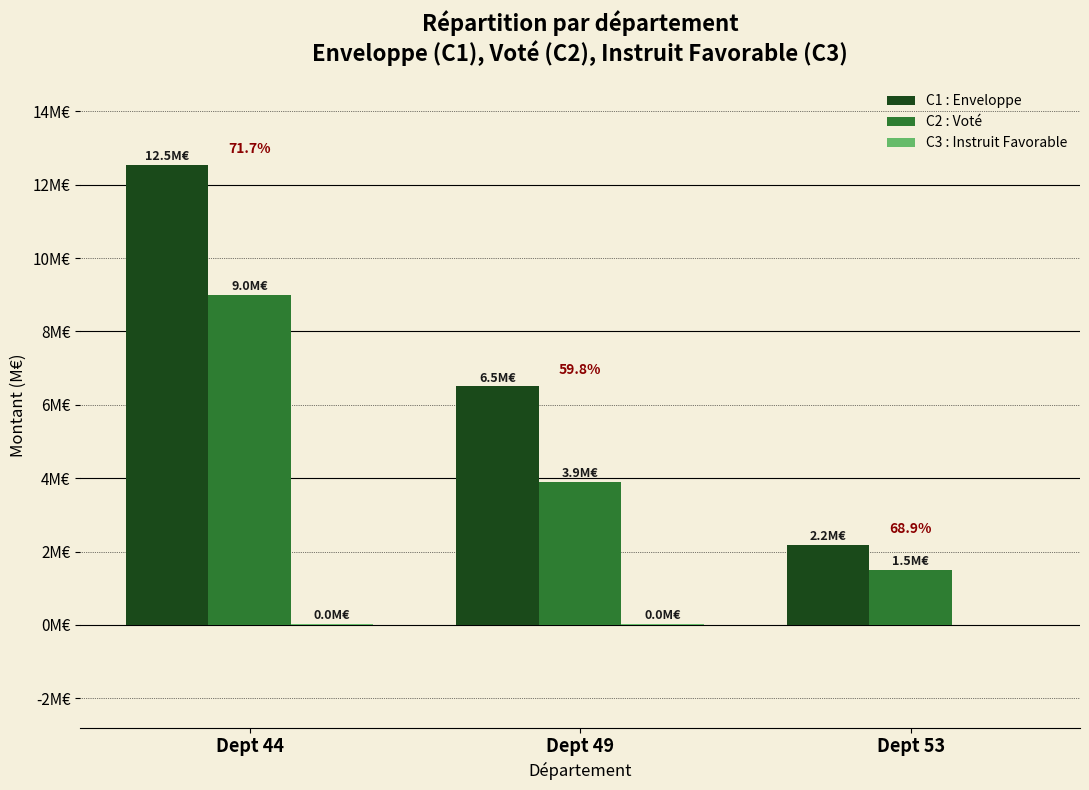

Between Dept 49 and Dept 44, which is larger?

Dept 44